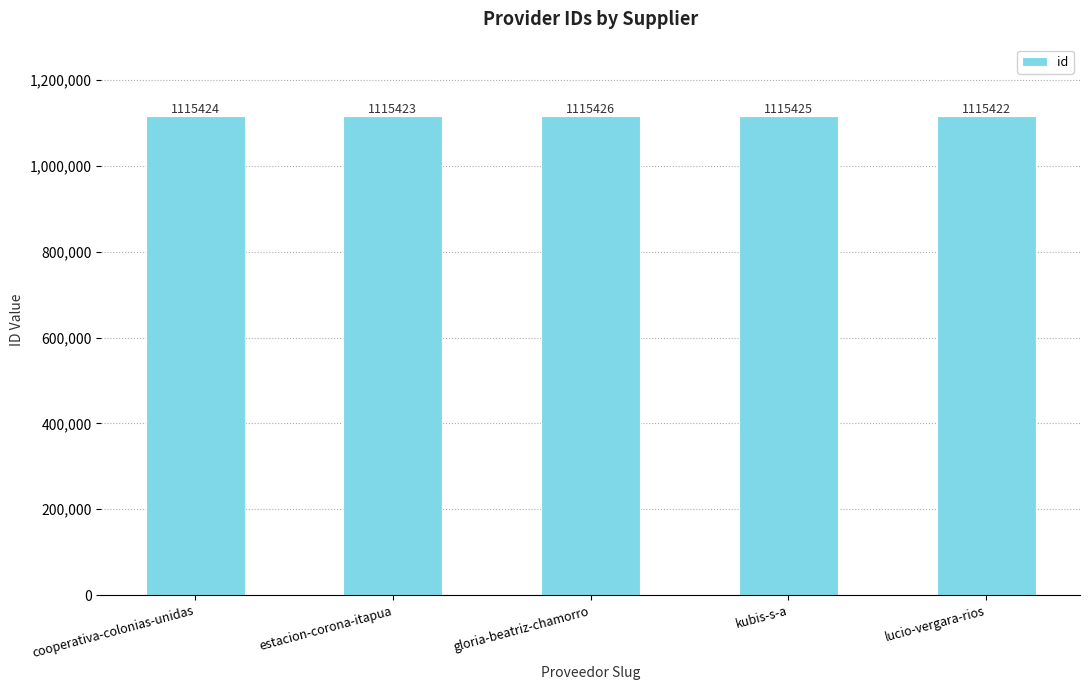

Reading right to left, transcribe all the data shown in this chart.

1115422	1115425	1115426	1115423	1115424